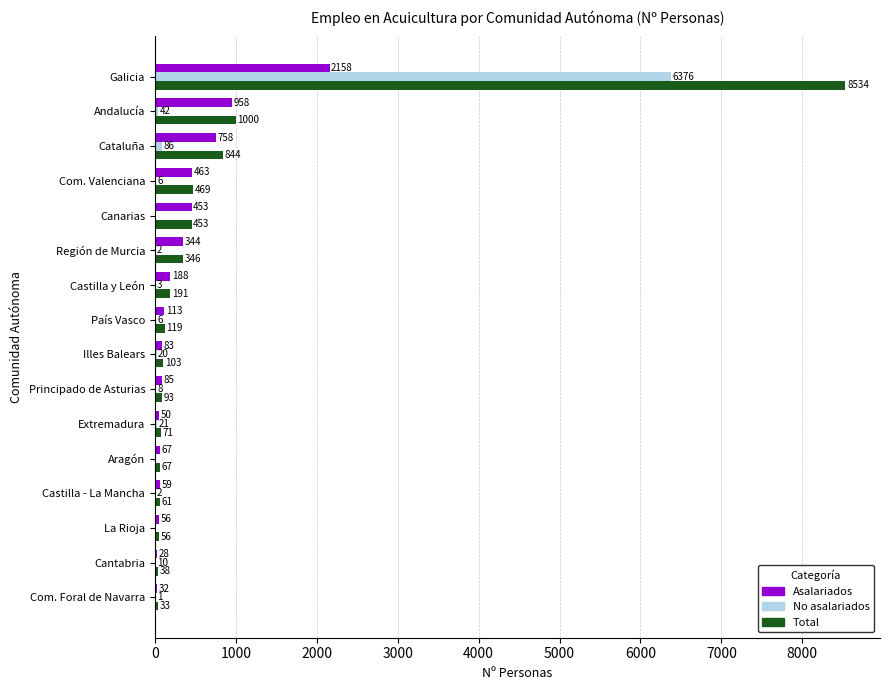

Which series changed the most between Castilla - La Mancha and País Vasco?

Total